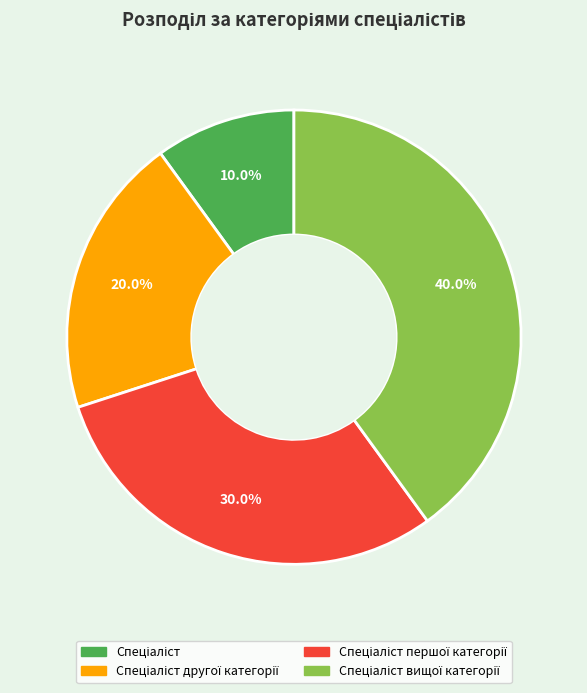

Is there any slice that represents more than half of the pie?

No